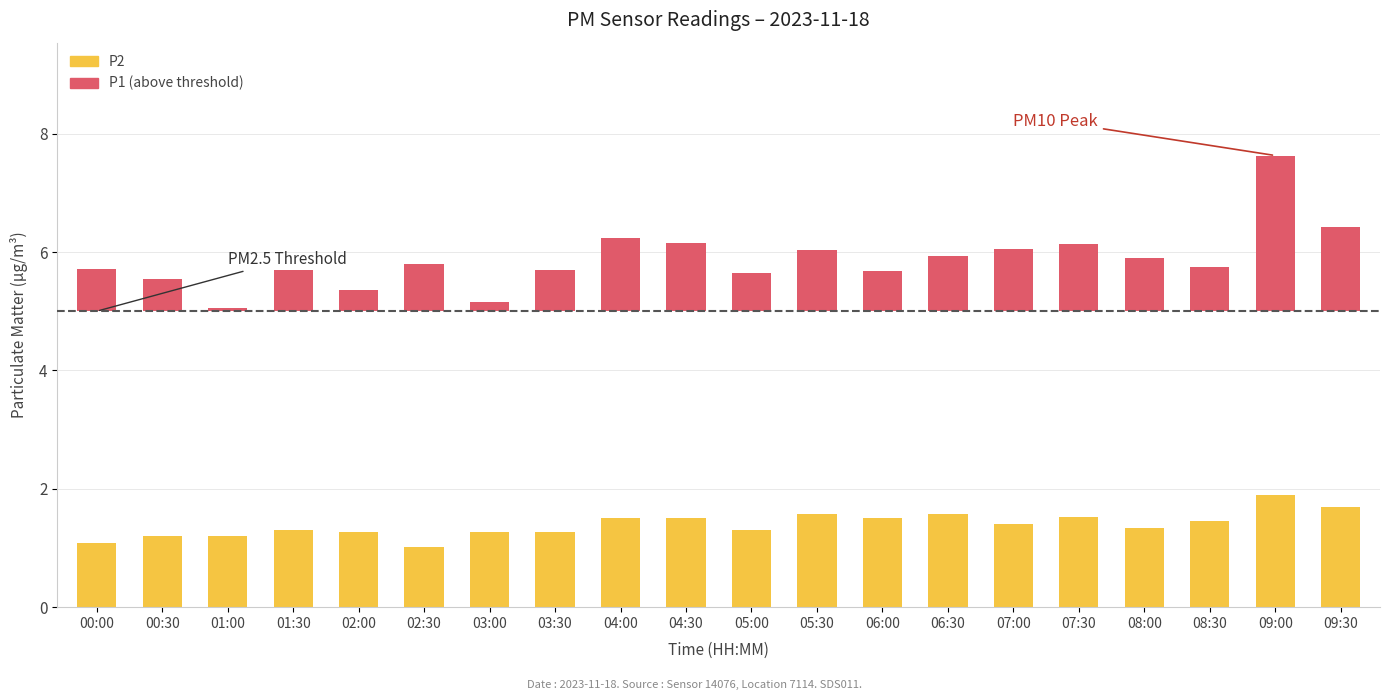

Count the number of categories in the chart.

20